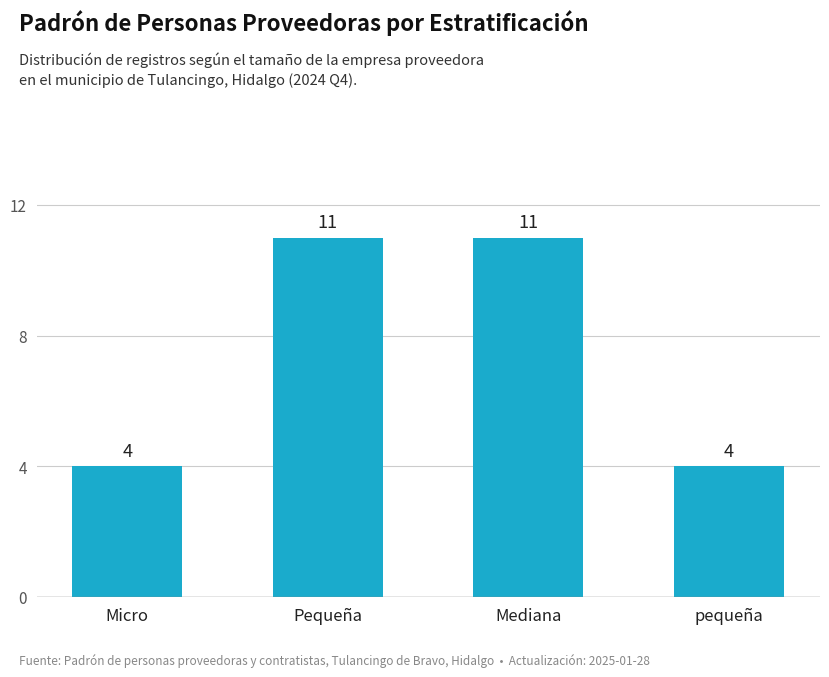

How many bars are there in total?

4